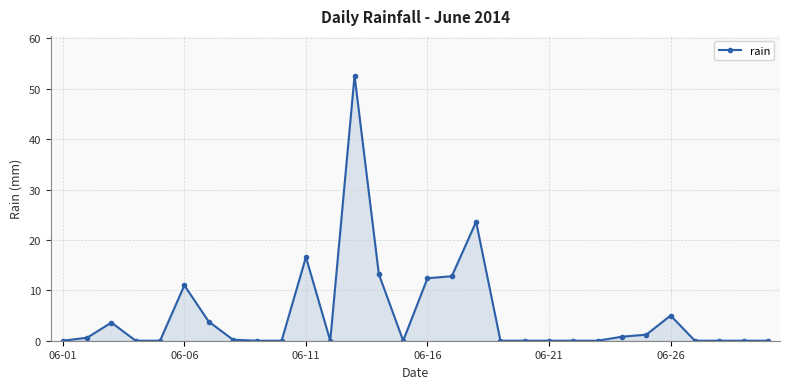

What is the sum of all values?

157.4